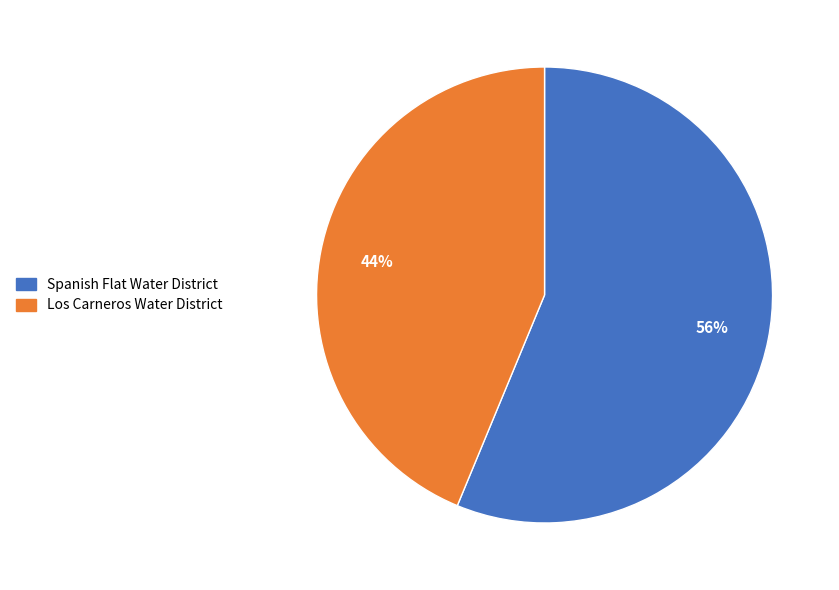

Rank the categories by value from lowest to highest.

Los Carneros Water District, Spanish Flat Water District